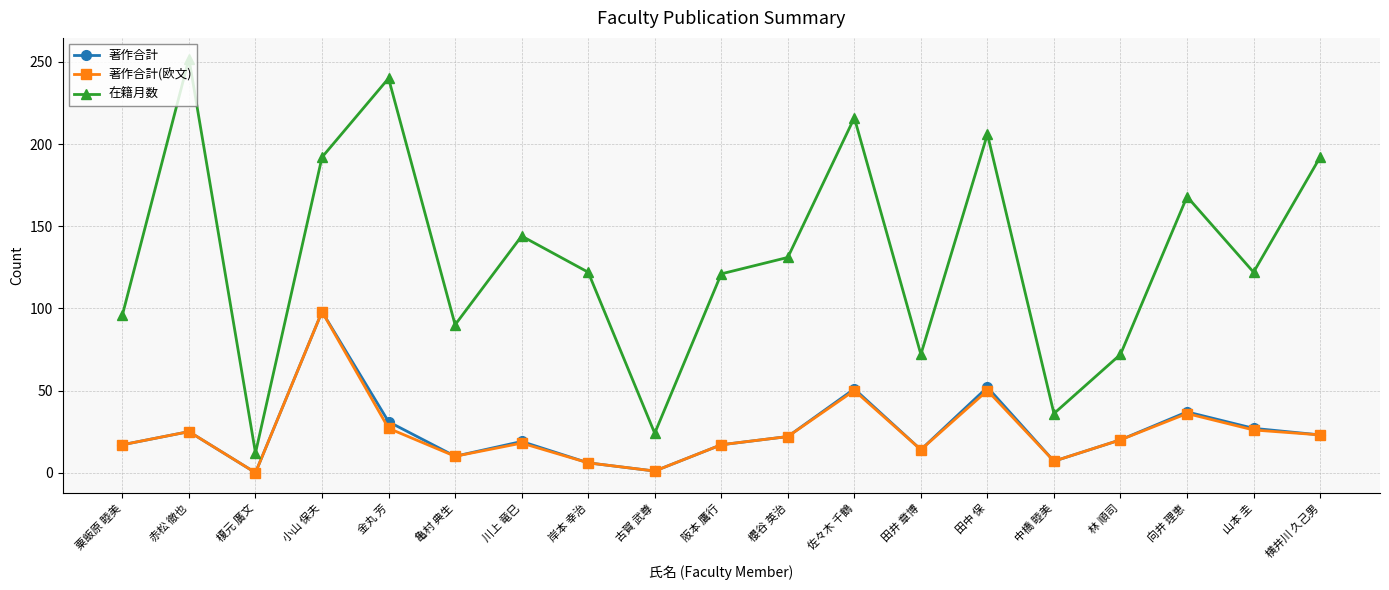

True or false: 在籍月数 and 著作合計 cross at least once.

False